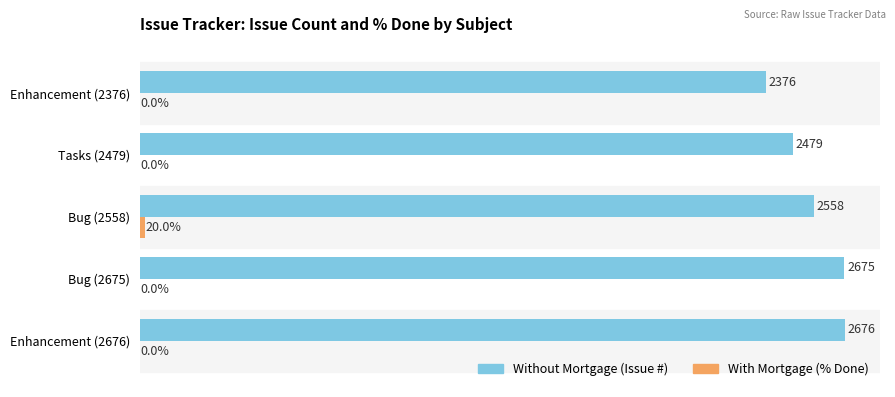

At which category is the sum across all series the highest?

Enhancement (2676)